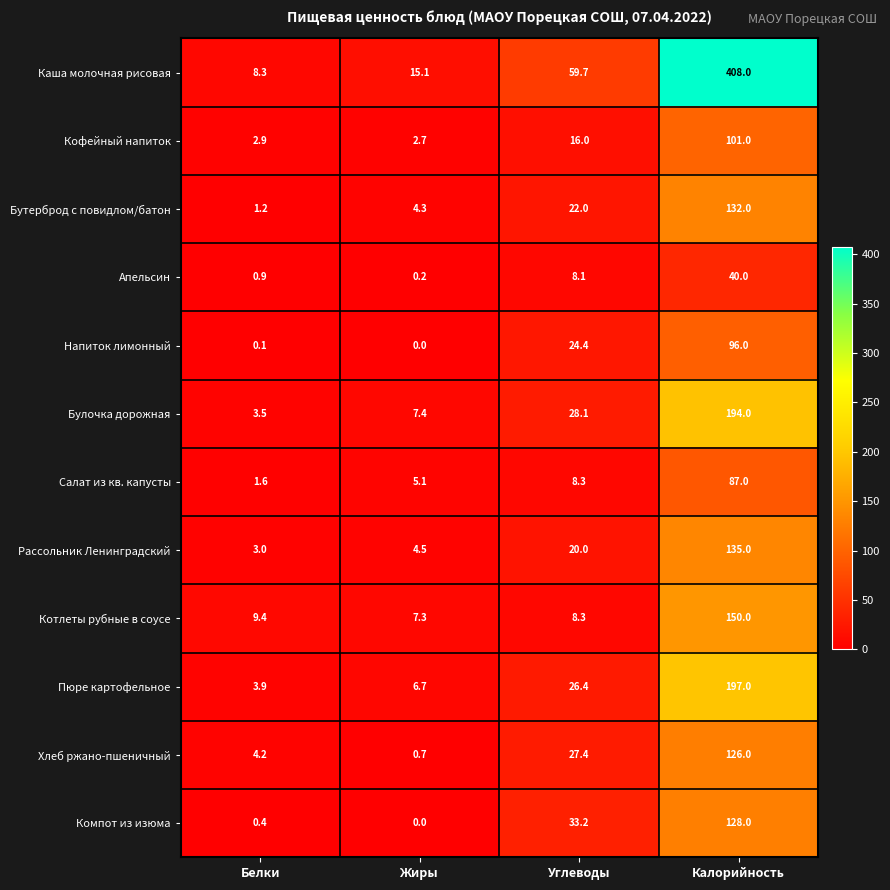

The Салат из кв. капусты series shows 1.6 at Белки. True or false?

True